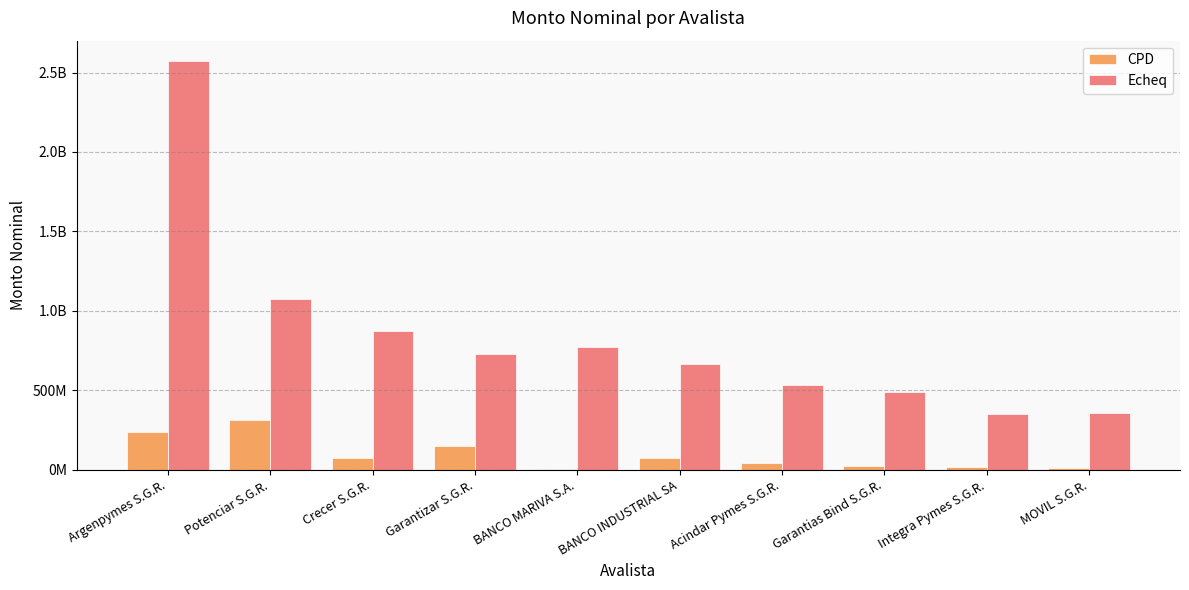

Are the bars horizontal?

No